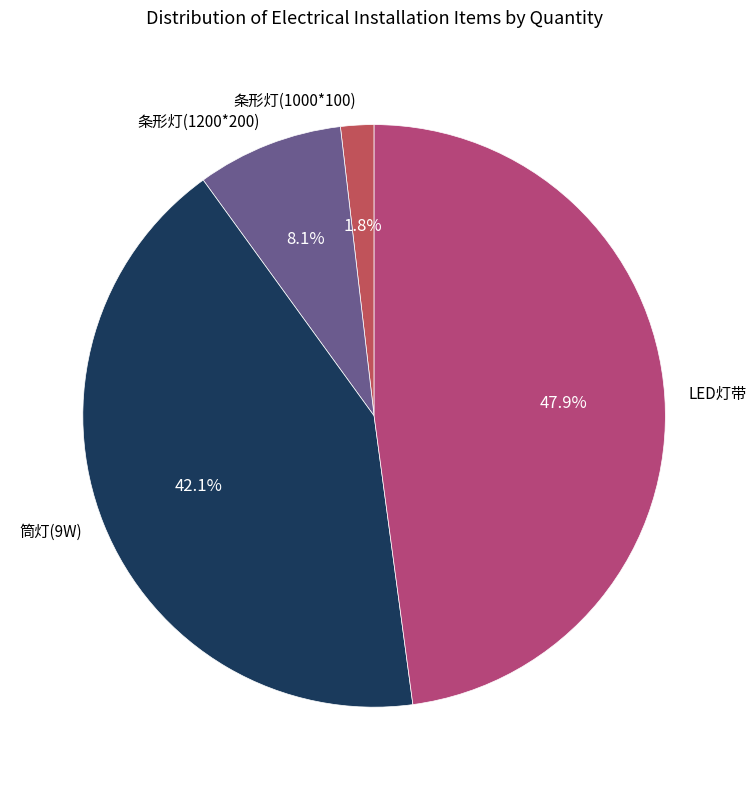

To the nearest percent, what is the difference between the largest and smallest slice percentages?

46%